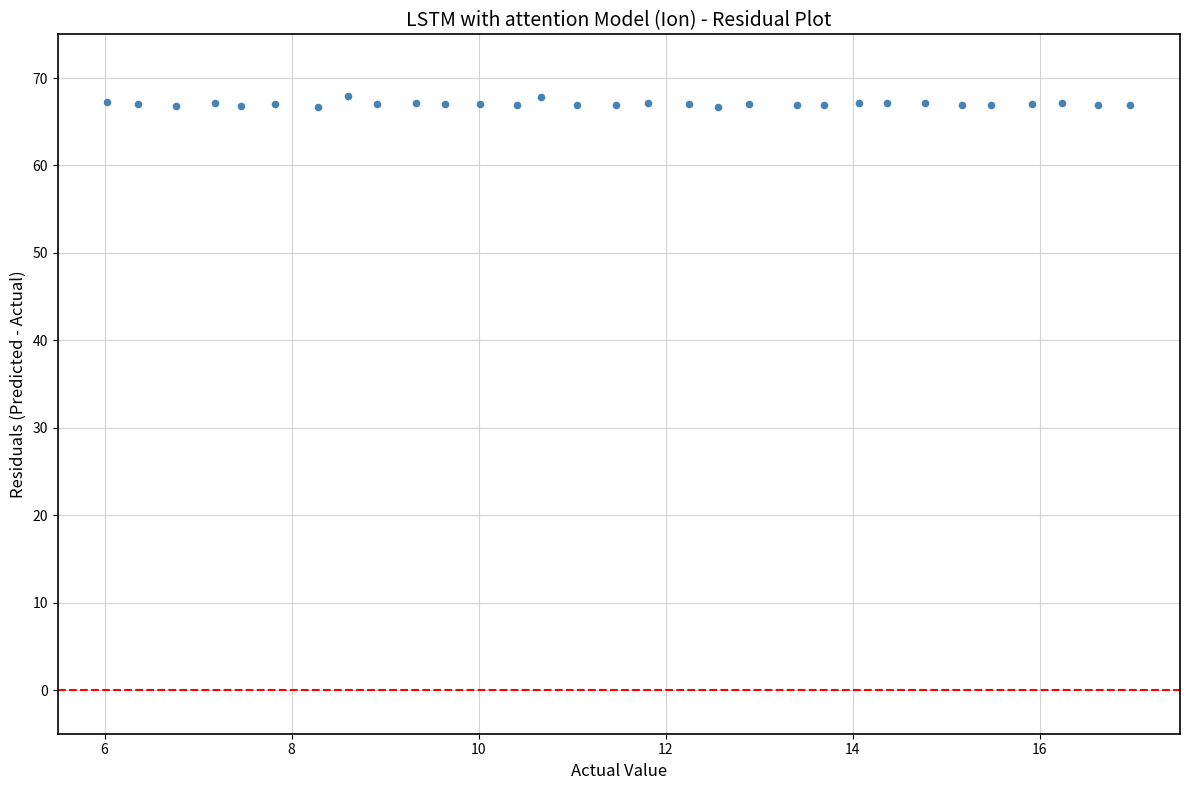

What is the range of Y values (max minus min)?

1.2